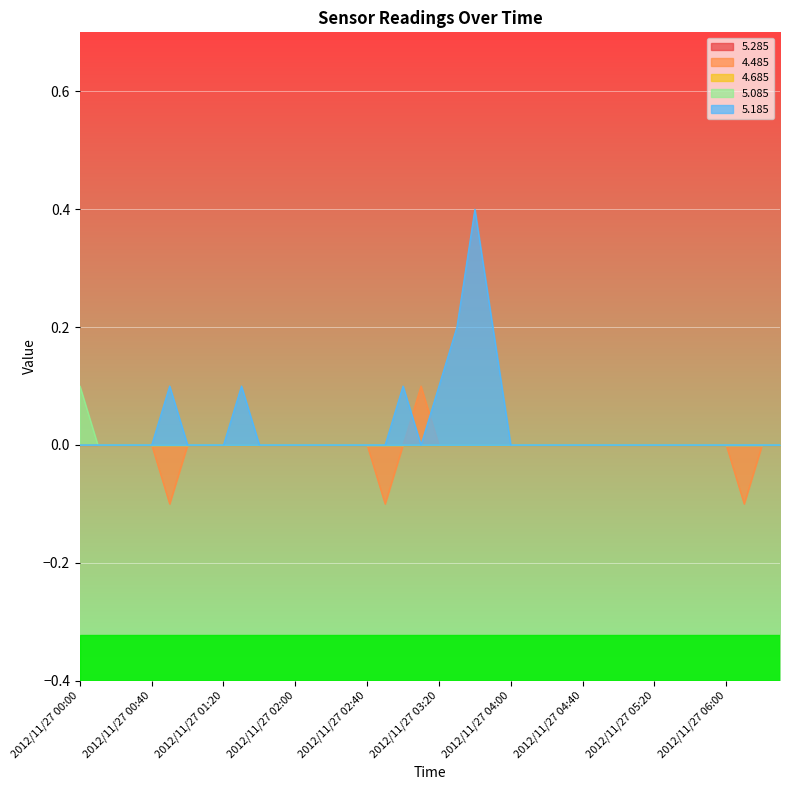

Reading left to right, list all the values displayed in this chart.

4.485: 0.0	0.0	0.0	0.0	0.0	-0.1	0.0	0.0	-0.0	-0.0	0.0	0.0	-0.0	0.0	-0.0	0.0	0.0	-0.1	0.0	0.1	-0.0	-0.0	-0.0	-0.0	-0.0	-0.0	-0.0	-0.0	-0.0	-0.0	0.0	-0.0	-0.0	-0.0	0.0	0.0	0.0	-0.1	-0.0	0.0
5.085: 0.1	-0.0	-0.0	-0.0	-0.0	0.0	-0.0	-0.0	0.0	-0.0	0.0	-0.0	-0.0	-0.0	0.0	-0.0	-0.0	0.0	0.0	0.0	0.0	0.0	-0.0	0.0	0.0	-0.0	0.0	0.0	0.0	0.0	0.0	0.0	0.0	0.0	0.0	0.0	0.0	0.0	0.0	0.0
5.185: 0.0	0.0	0.0	-0.0	0.0	0.1	0.0	0.0	0.0	0.1	0.0	0.0	0.0	0.0	0.0	0.0	0.0	0.0	0.1	0.0	0.1	0.2	0.4	0.2	0.0	-0.0	0.0	-0.0	0.0	0.0	0.0	0.0	-0.0	-0.0	0.0	0.0	0.0	0.0	-0.0	0.0